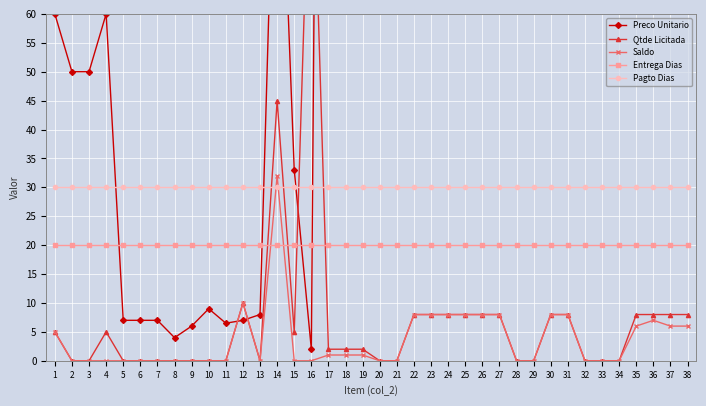

How many categories are shown in the chart?

38